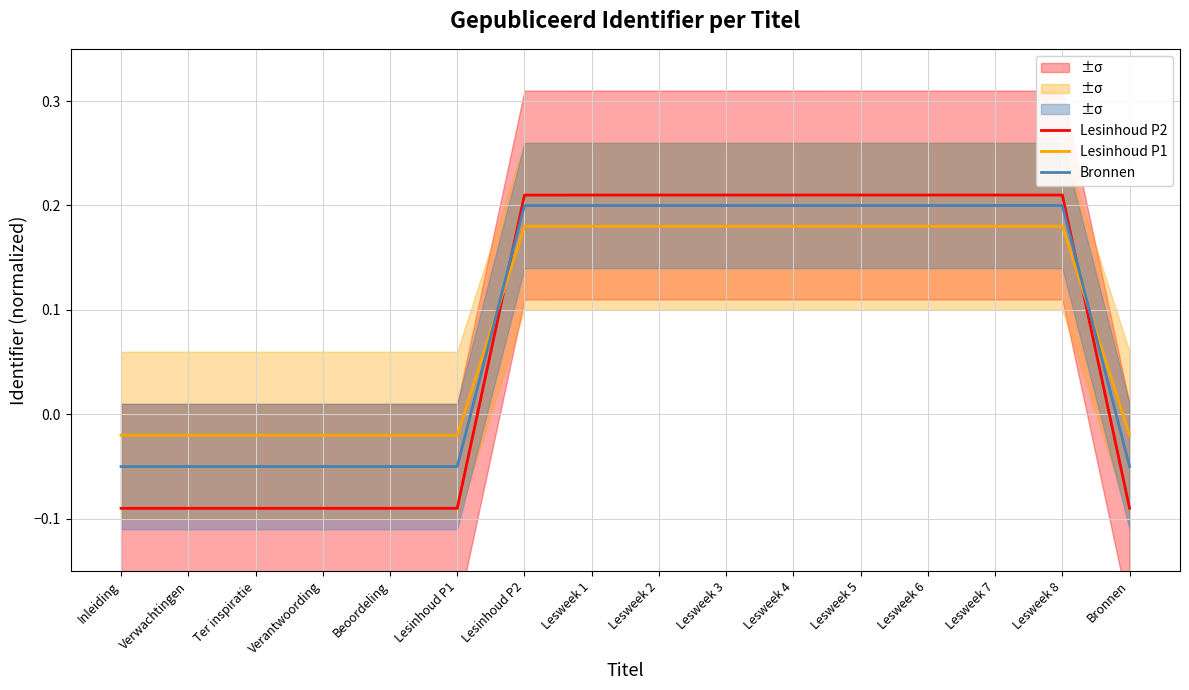

At which label is Lesinhoud P2 closest to 0?

Bronnen